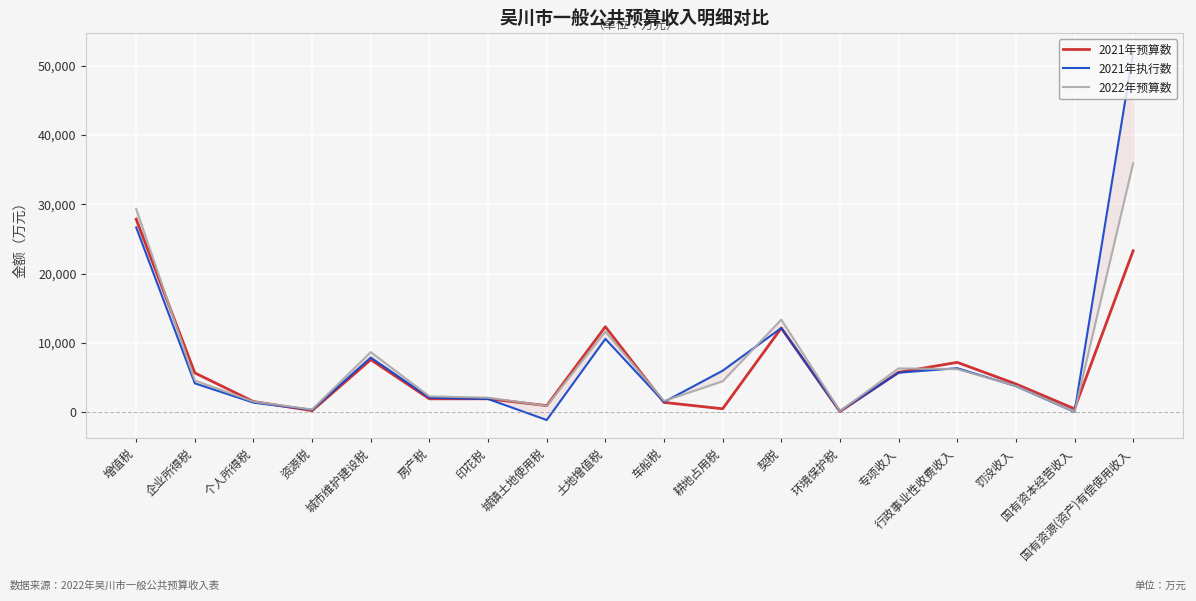

What is the total value across all series at 房产税?

6327